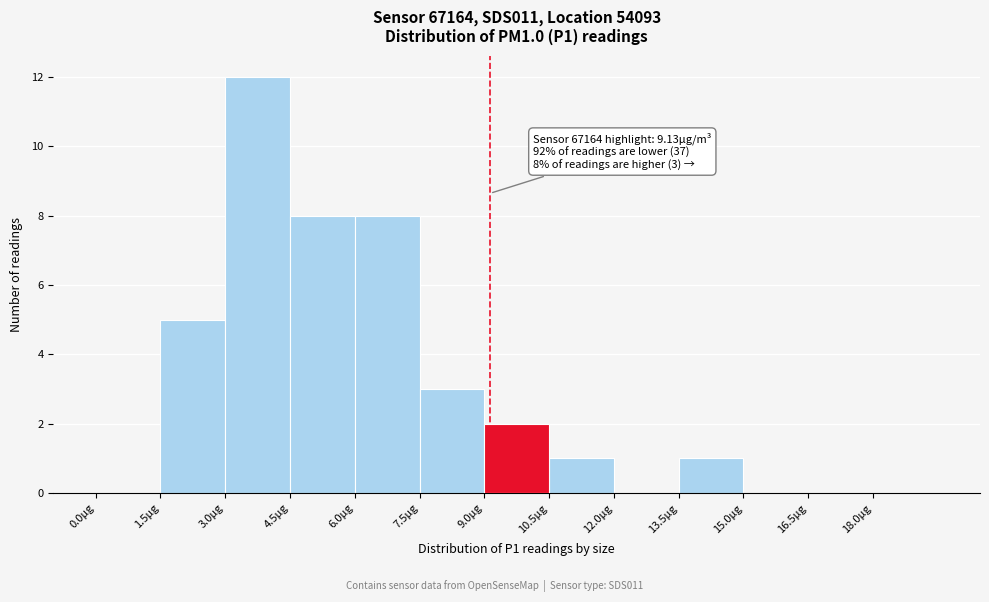

Over which range of the x-axis is the bar tallest?

3.0 to 4.5